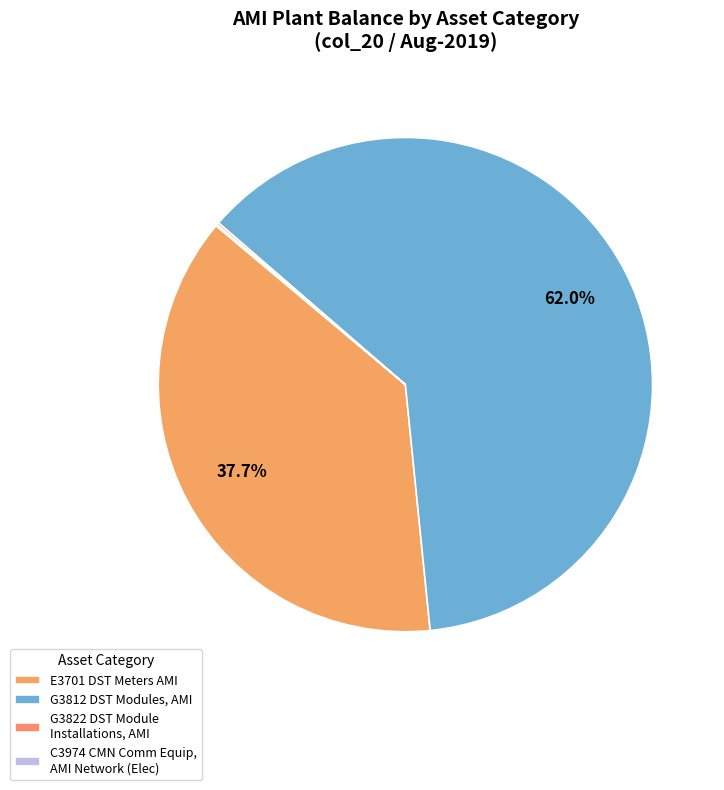

Which slice is the largest?

G3812 DST Modules, AMI